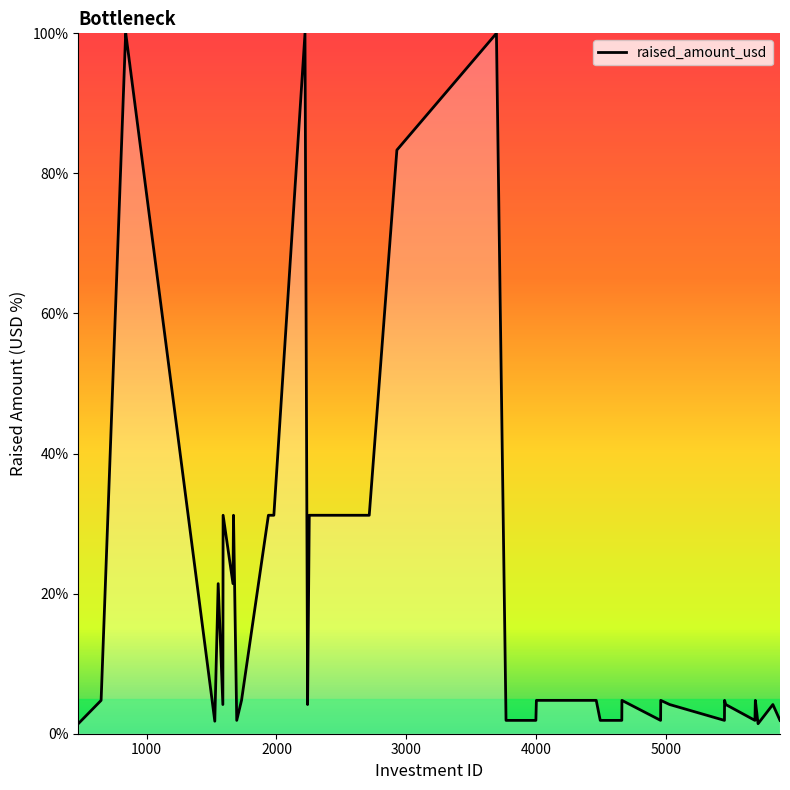

How many lines are shown in the chart?

1